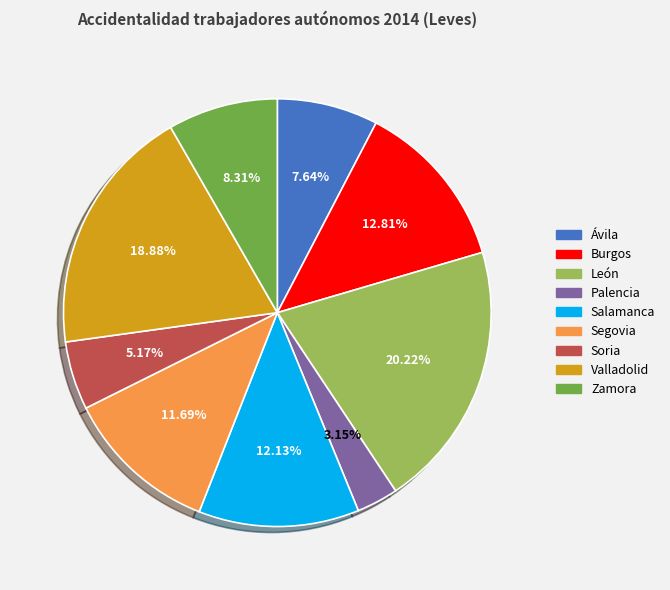

What is the smallest slice in the pie chart?

Palencia